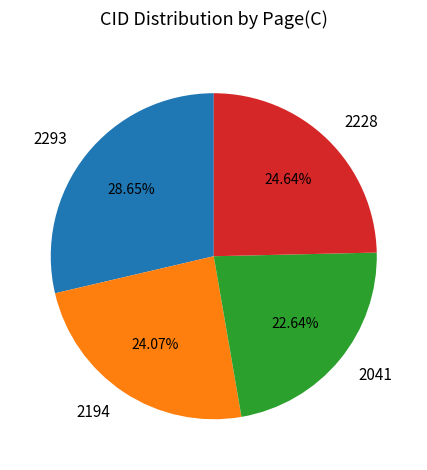

Which has a higher value, 2228 or 2293?

2293